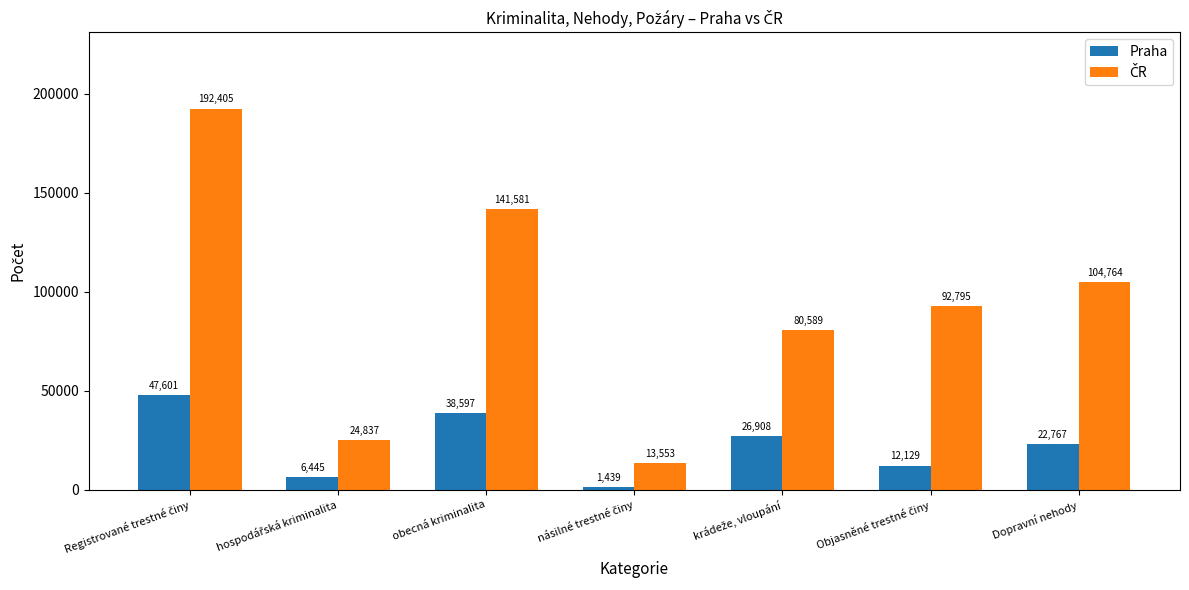

What is the spread (max minus min) of values at obecná kriminalita?

102984